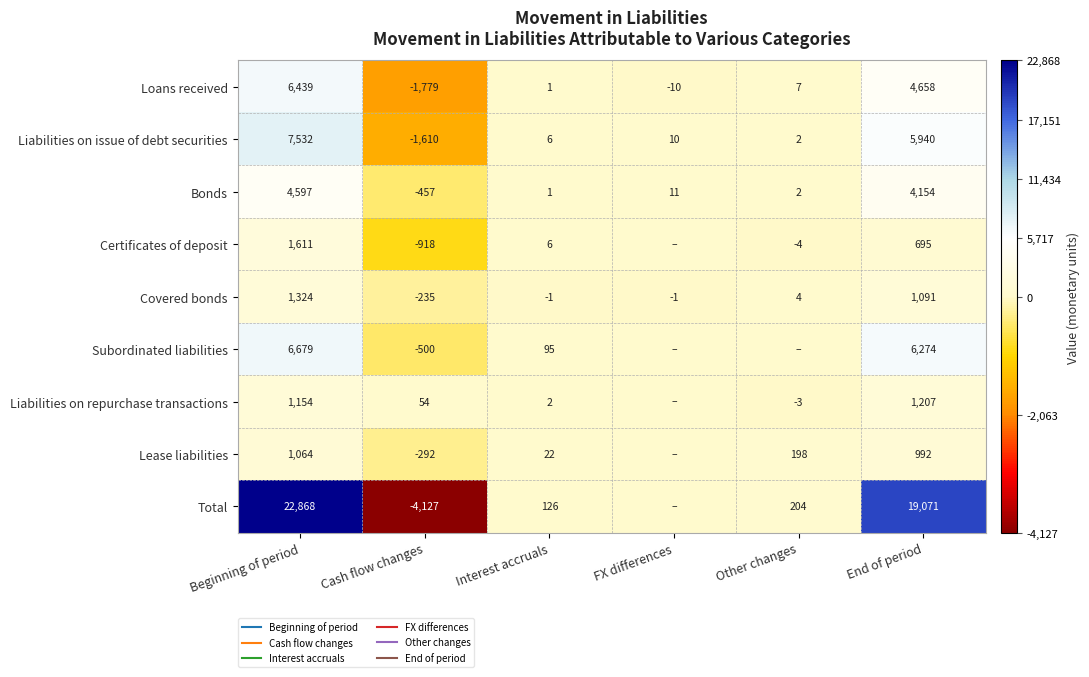

What is the average value of the Certificates of deposit series?

232